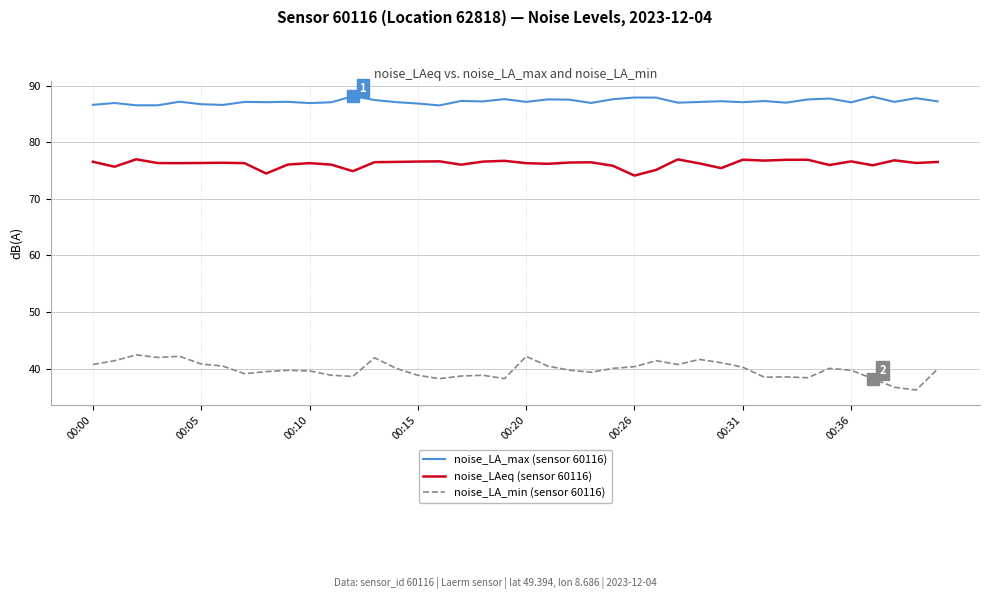

Which series has the largest total across all categories?

noise_LA_max (sensor 60116)